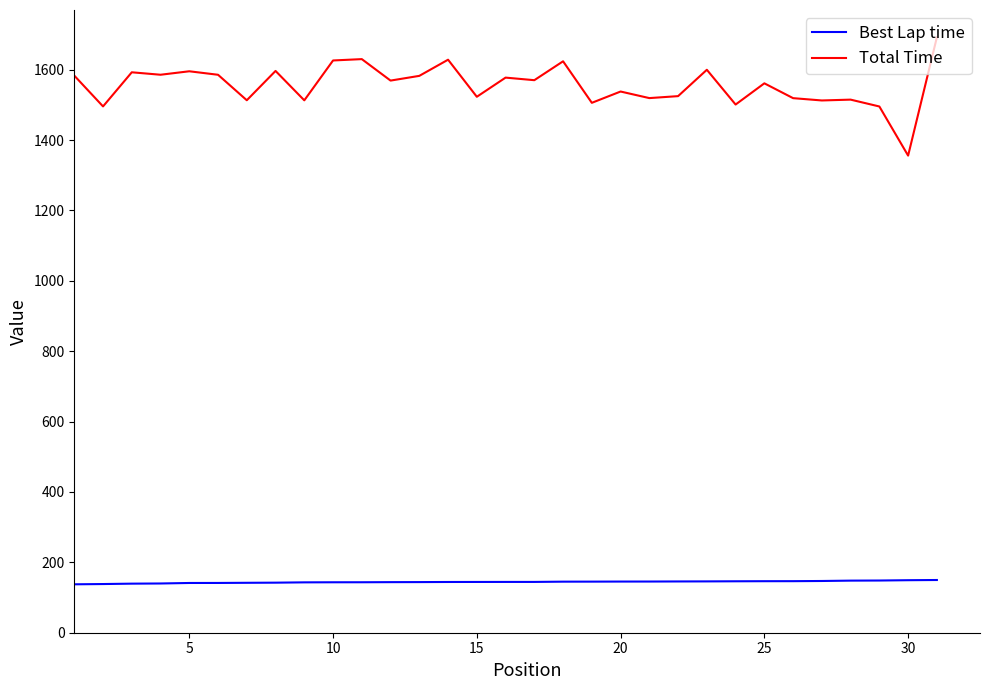

What is the sum of all Best Lap time values?

4470.9